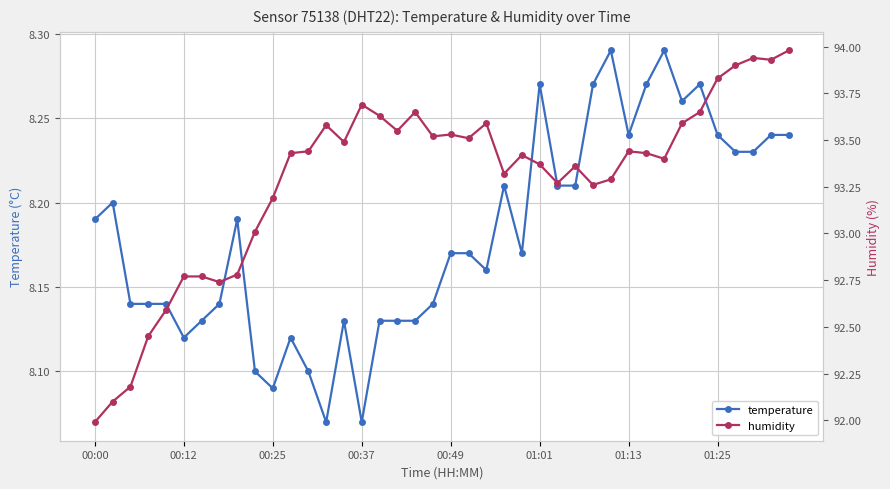

Reading left to right, list all the values displayed in this chart.

temperature: 8.2	8.2	8.1	8.1	8.1	8.1	8.1	8.1	8.2	8.1	8.1	8.1	8.1	8.1	8.1	8.1	8.1	8.1	8.1	8.1	8.2	8.2	8.2	8.2	8.2	8.3	8.2	8.2	8.3	8.3	8.2	8.3	8.3	8.3	8.3	8.2	8.2	8.2	8.2	8.2
humidity: 92.0	92.1	92.2	92.5	92.6	92.8	92.8	92.7	92.8	93.0	93.2	93.4	93.4	93.6	93.5	93.7	93.6	93.5	93.7	93.5	93.5	93.5	93.6	93.3	93.4	93.4	93.3	93.4	93.3	93.3	93.4	93.4	93.4	93.6	93.7	93.8	93.9	93.9	93.9	94.0